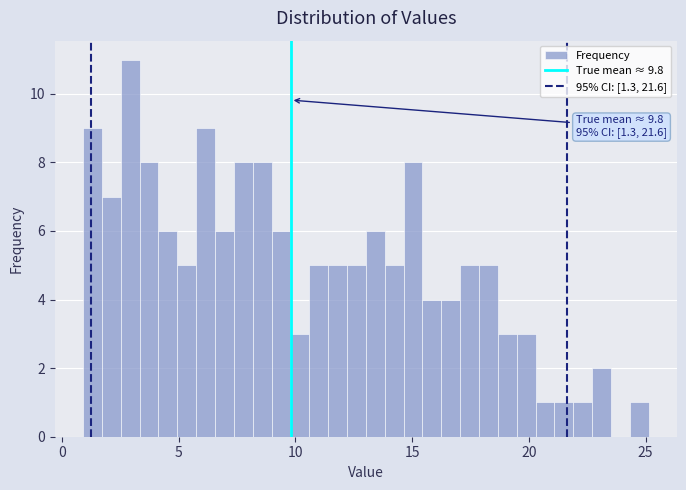

Read against the x-axis, roughly where is the centre of the tallest bar?

3.0